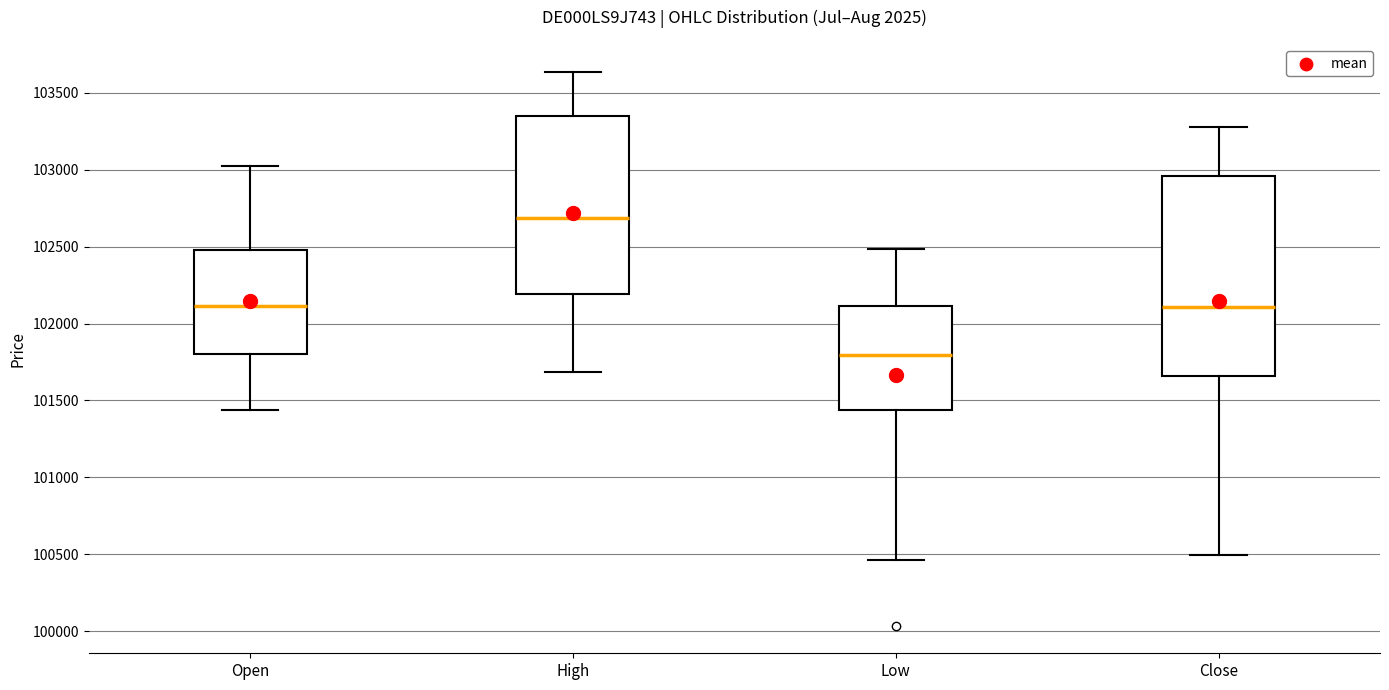

Reading left to right, read every box against the y-axis: the position of its median line, the range the box covers, and the ends of its whiskers. The values are not printed on the chart, so give them approximately, as read against the axis.

Open: median 102100, box 101800 to 102500, whiskers 101450 to 103000
High: median 102700, box 102200 to 103350, whiskers 101700 to 103650
Low: median 101800, box 101450 to 102100, whiskers 100450 to 102500
Close: median 102100, box 101650 to 102950, whiskers 100500 to 103300